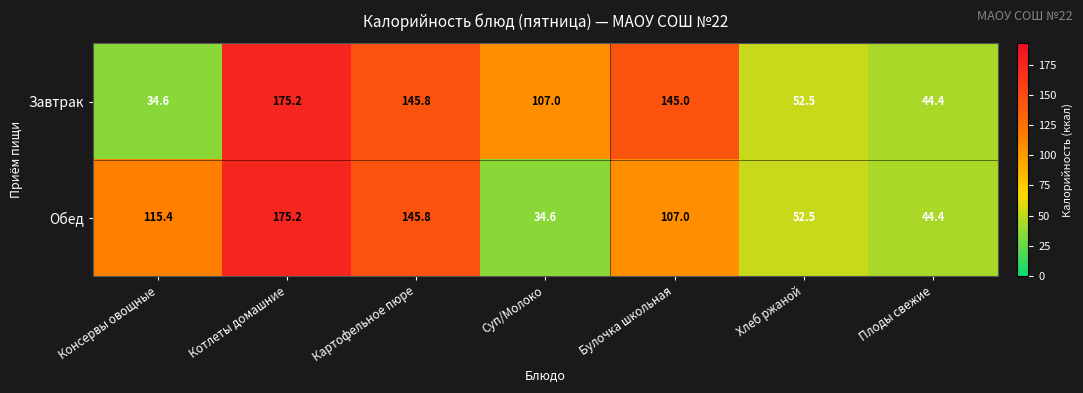

Which series has the largest total across all categories?

Завтрак